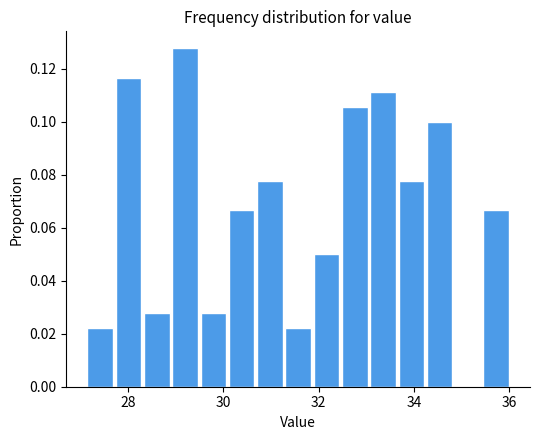

Around what value on the x-axis is the tallest bar? Give the approximate position of its centre, as read against the axis.

29.2